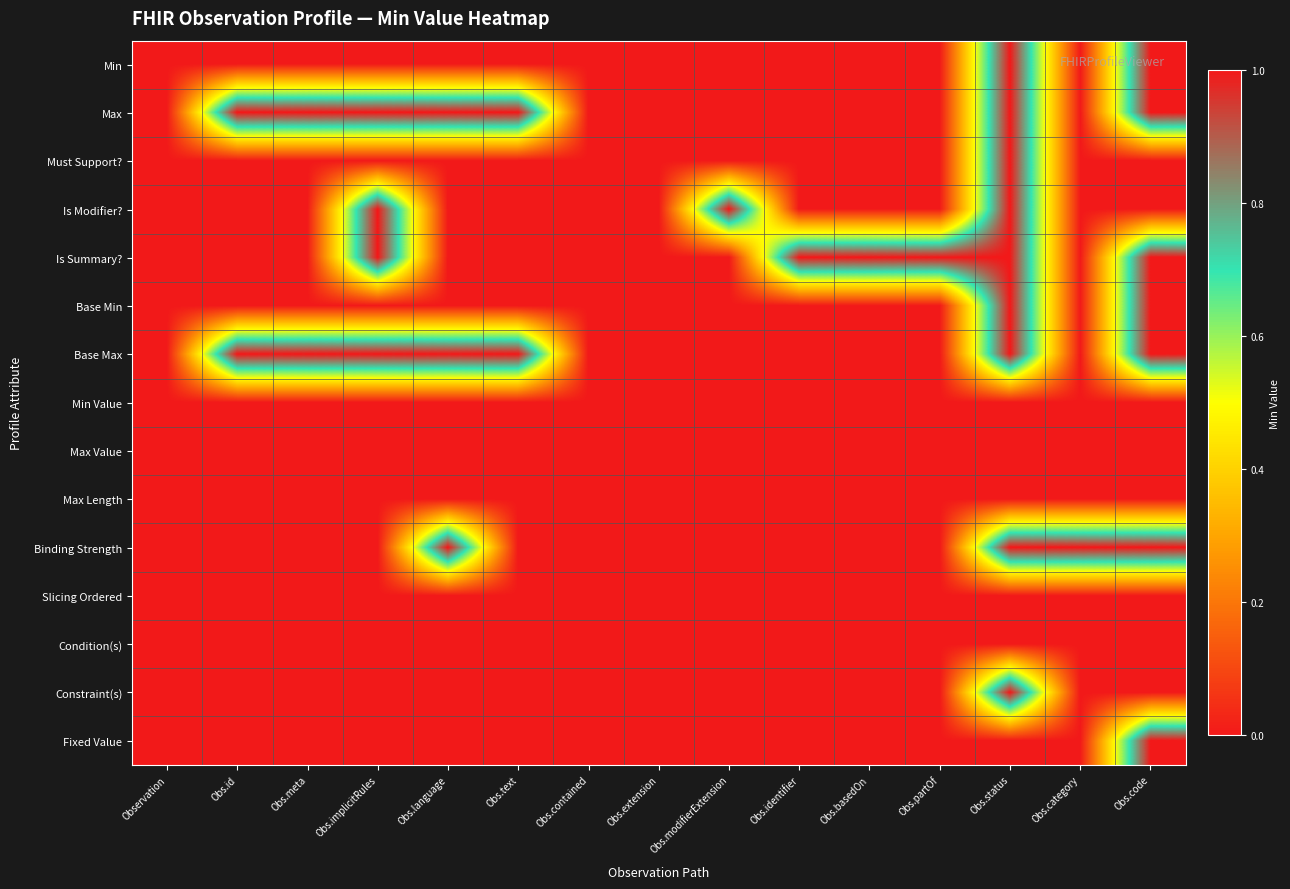

At which category is the sum across all series the highest?

Obs.status